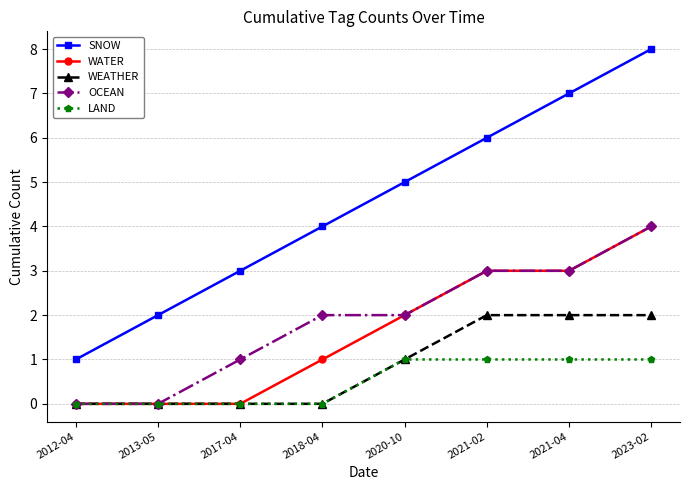

Which series changed the most between 2012-04 and 2013-05?

SNOW